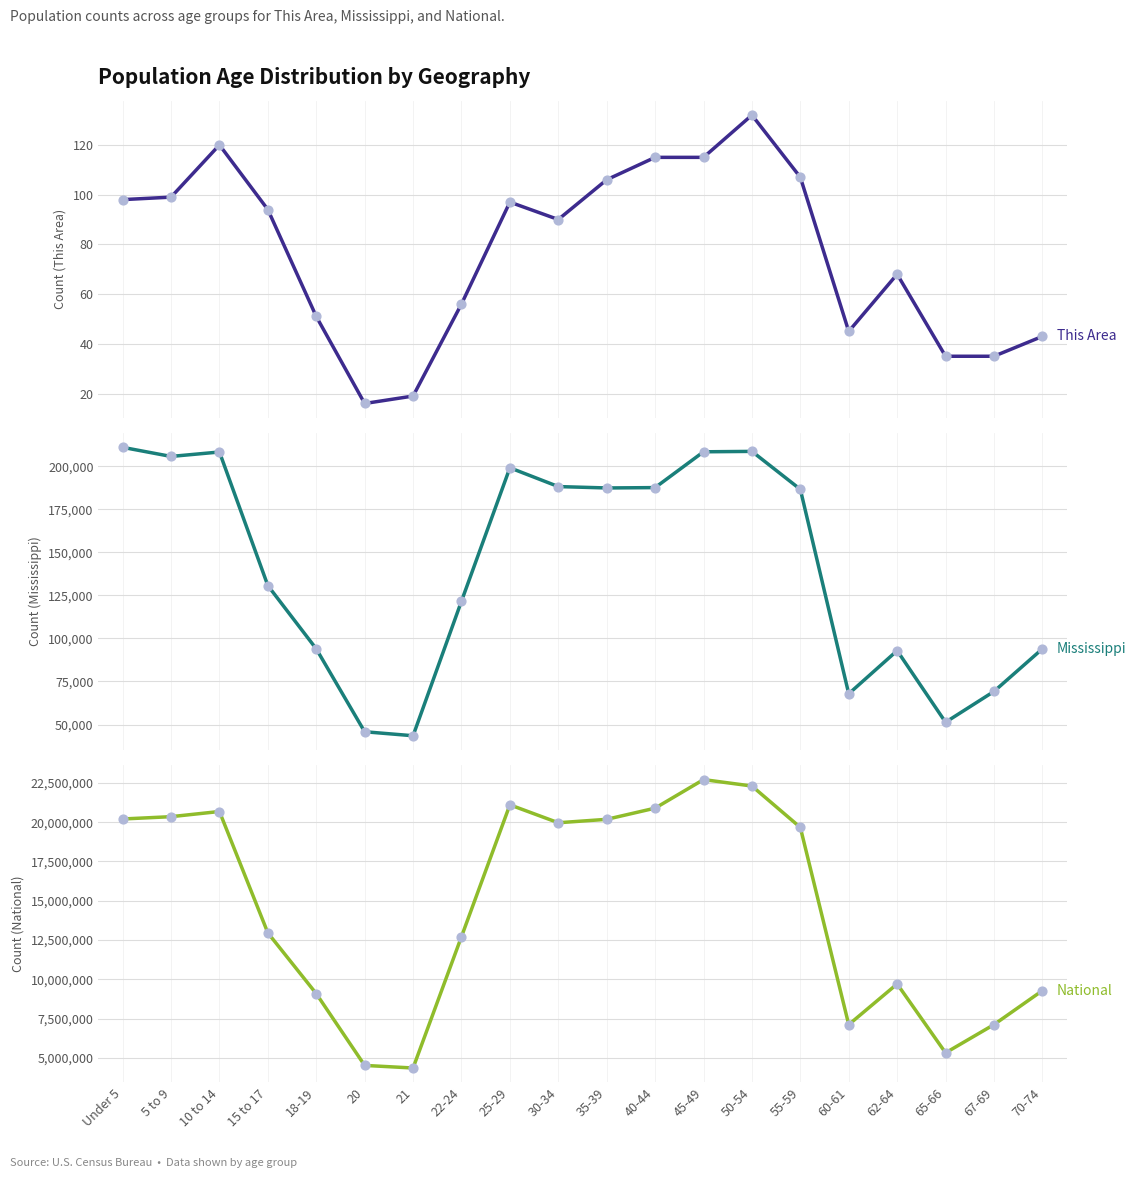

Which series contains the highest Y value?

National